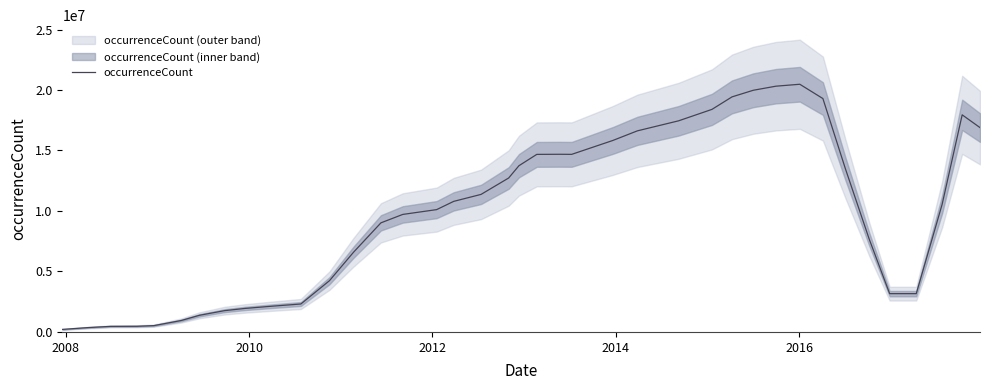

The value at 38 is 11839671.7. True or false?

False